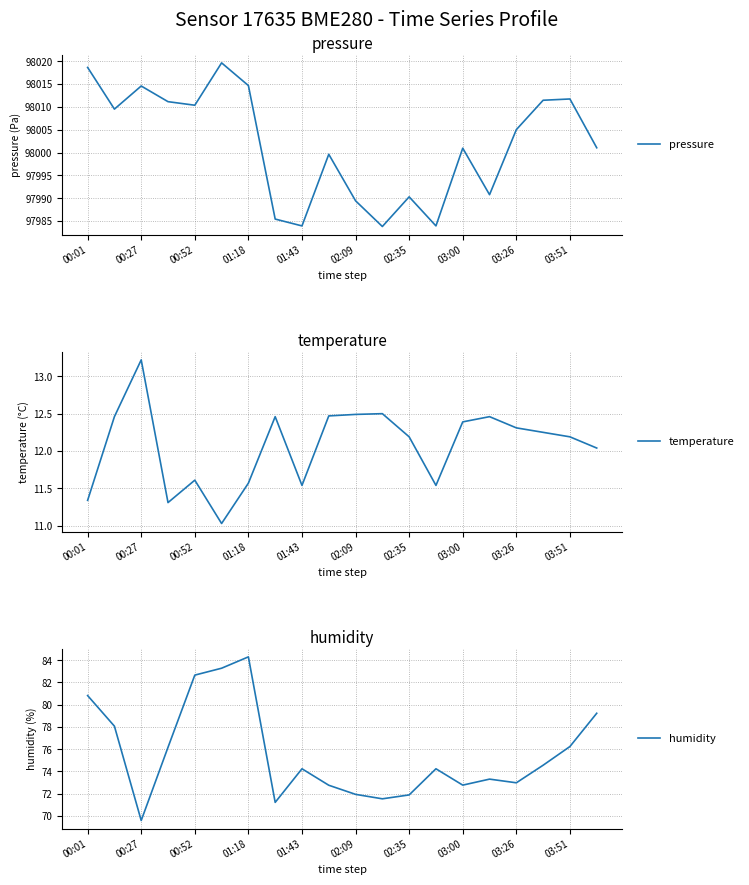

How many lines are shown in the chart?

3